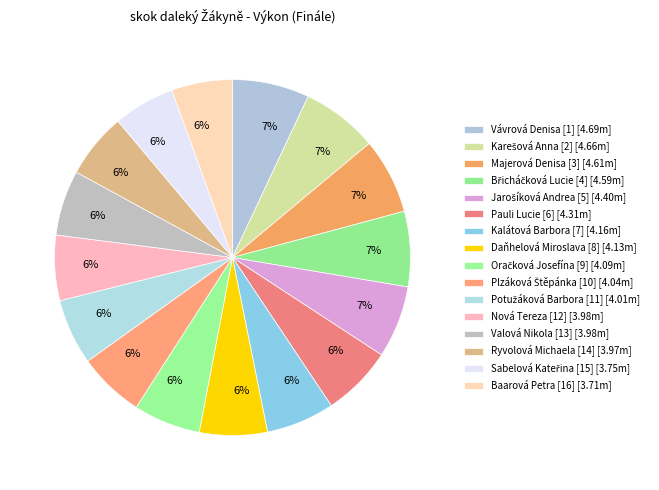

To the nearest percent, what is the combined percentage of Potužáková Barbora [11] and Břicháčková Lucie [4]?

13%